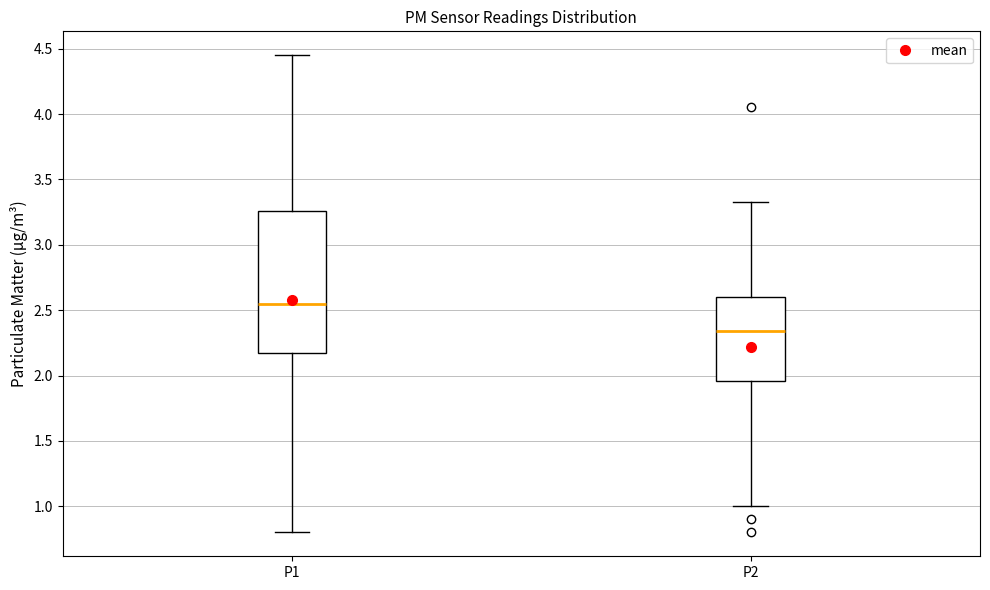

Reading left to right, transcribe this box plot: for each box, give where its median line is, the range the box spans, and where its two whiskers end, as read against the y-axis. The values are not printed on the chart, so give them approximately, as read against the axis.

P1: median 2.55, box 2.20 to 3.25, whiskers 0.80 to 4.45
P2: median 2.35, box 1.95 to 2.60, whiskers 1.00 to 3.35